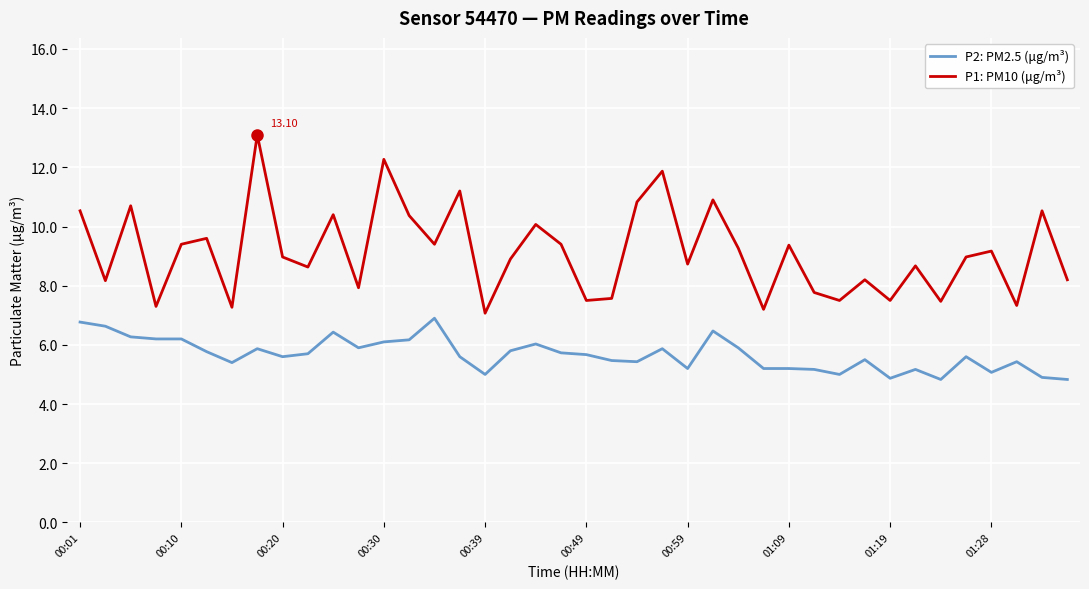

Which series has the largest total across all categories?

P1: PM10 (μg/m³)